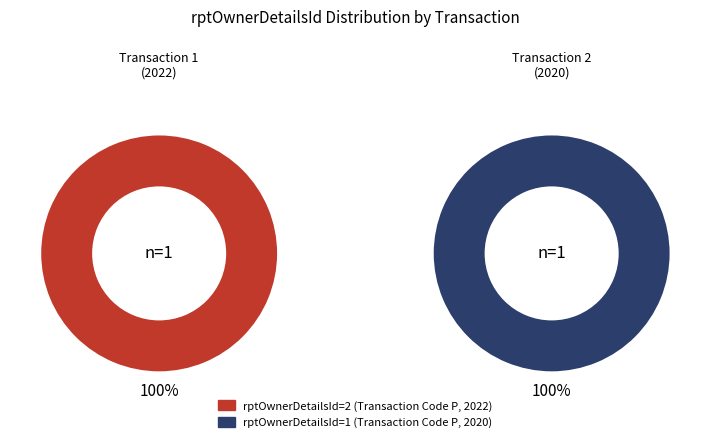

How many slices are in this pie chart?

2